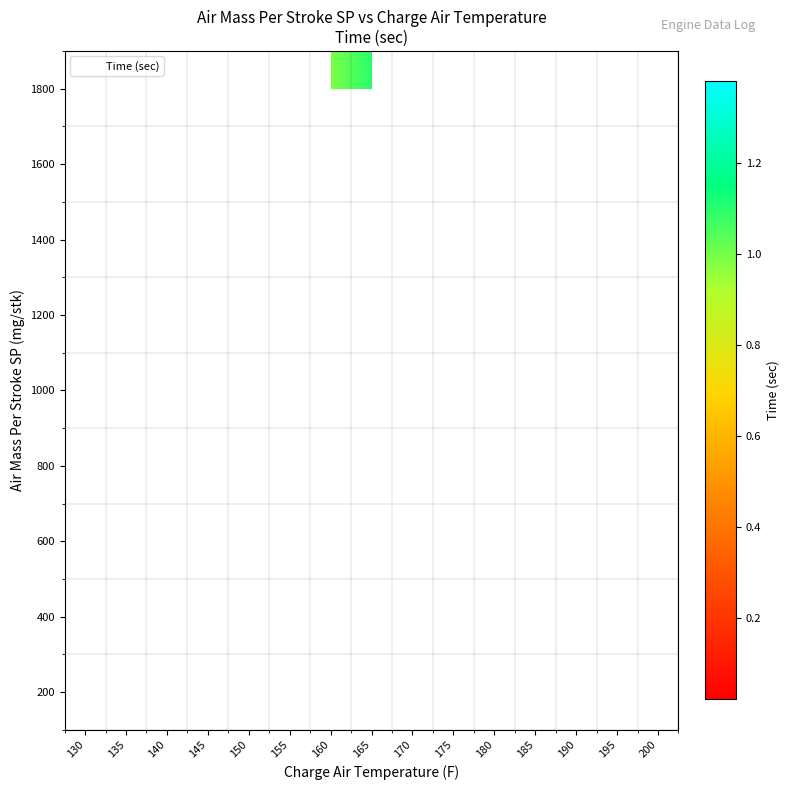

Which category has the lowest value across all series?

135